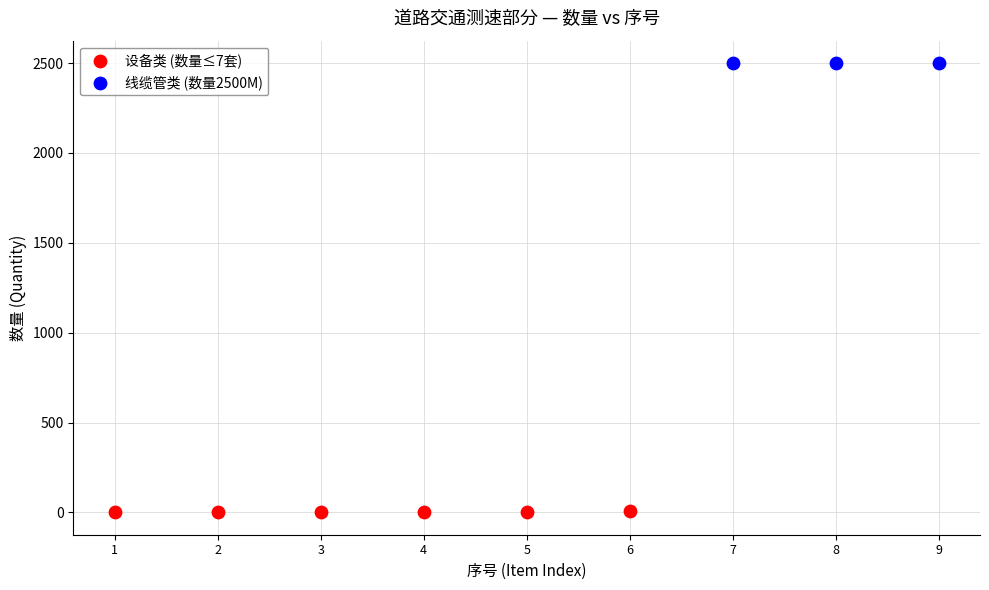

Which series reaches the minimum Y coordinate?

设备类 (数量≤7套)